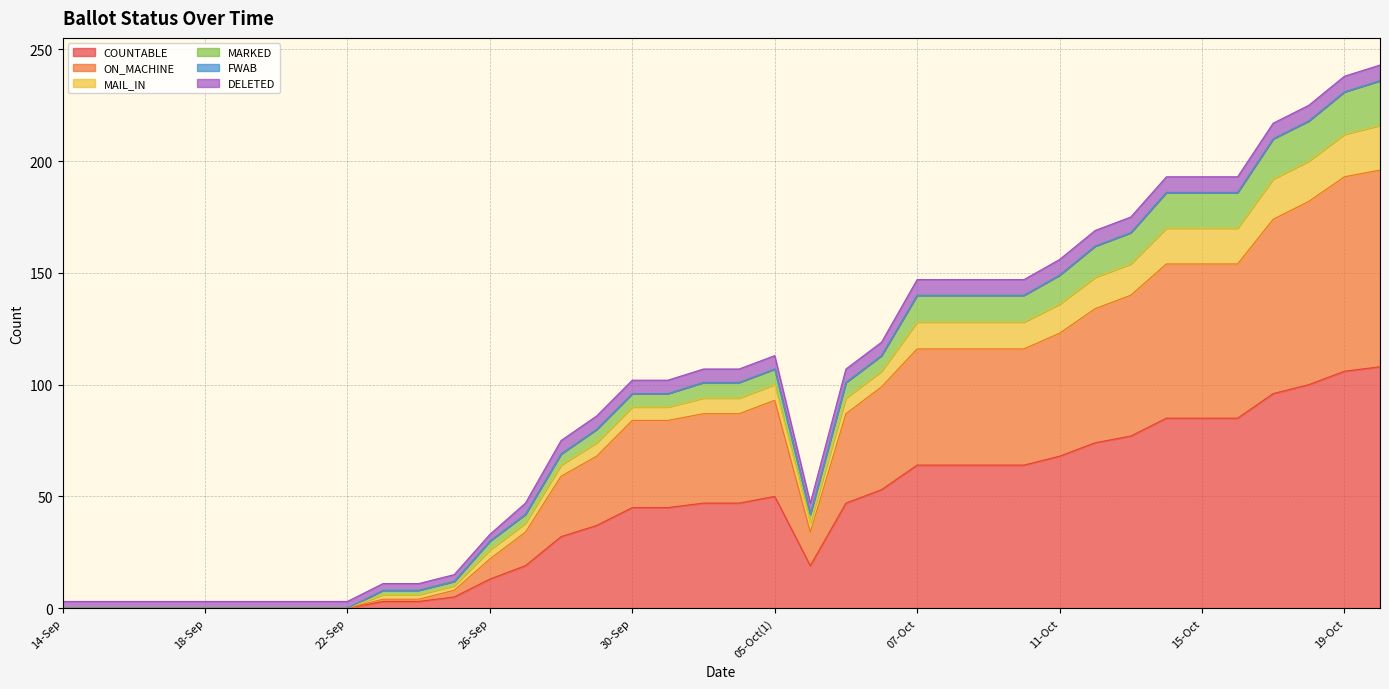

Rank the categories by ON_MACHINE value from highest to lowest.

20-Oct, 19-Oct, 18-Oct, 17-Oct, 14-Oct, 15-Oct, 16-Oct, 13-Oct, 12-Oct, 11-Oct, 07-Oct, 08-Oct, 09-Oct, 10-Oct, 06-Oct(2), 05-Oct(1), 03-Oct, 04-Oct, 06-Oct(1), 30-Sep, 02-Oct, 29-Sep, 28-Sep, 27-Sep, 05-Oct(2), 26-Sep, 25-Sep, 23-Sep, 24-Sep, 14-Sep, 15-Sep, 16-Sep, 17-Sep, 18-Sep, 19-Sep, 20-Sep, 21-Sep, 22-Sep